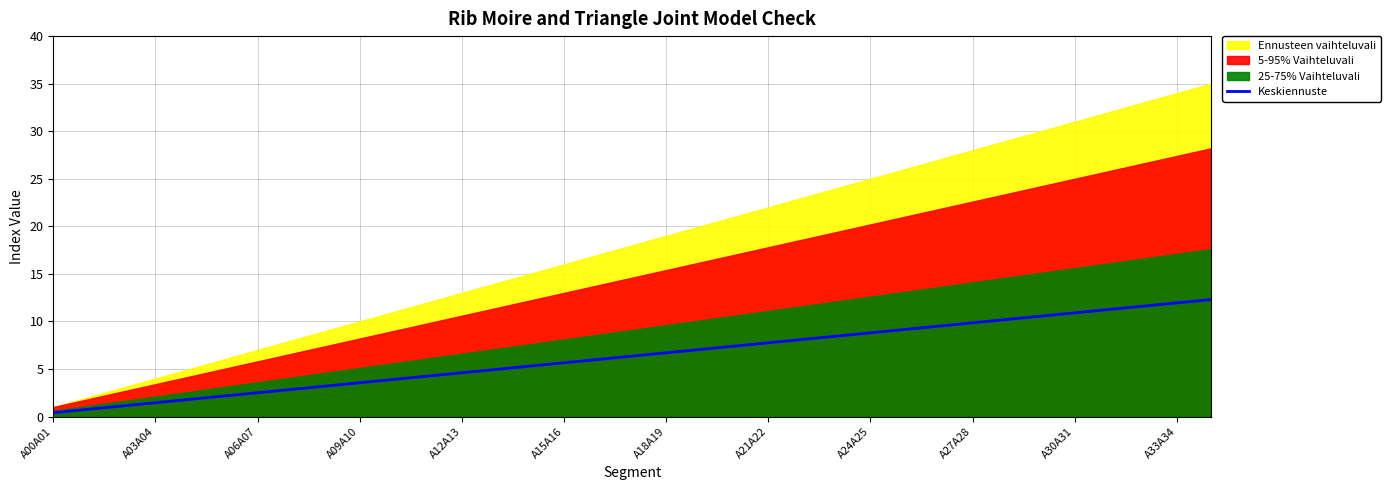

How many data points are above 6?

18